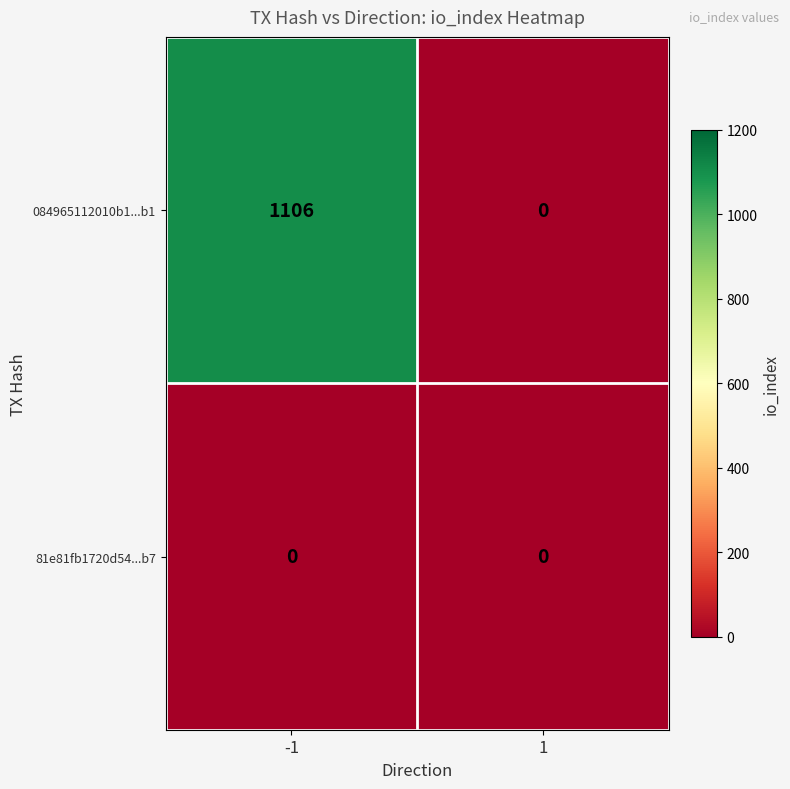

What is the total value across all series at -1?

1106